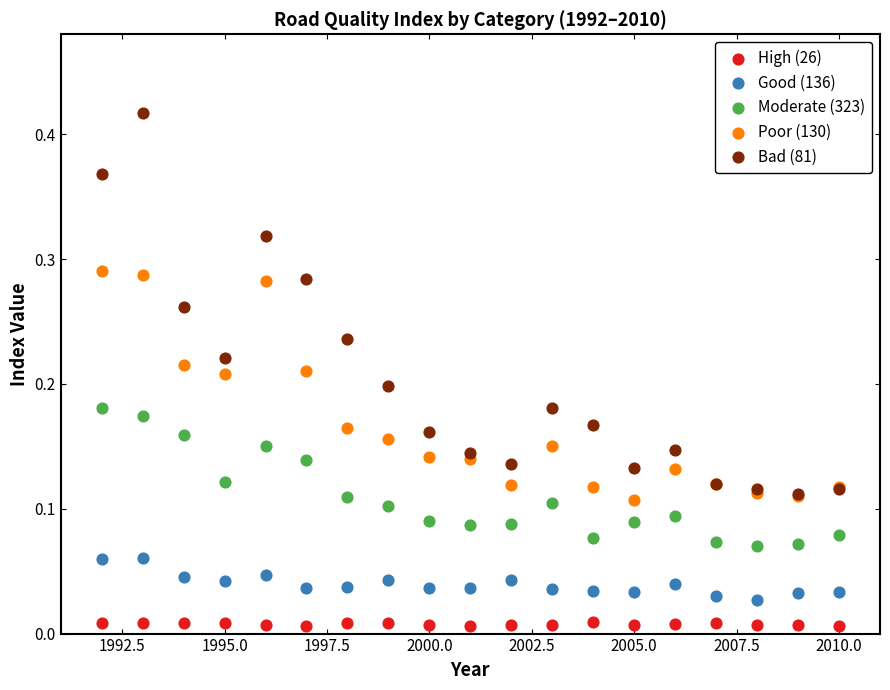

Which series has the largest Y range (max minus min)?

Bad (81)